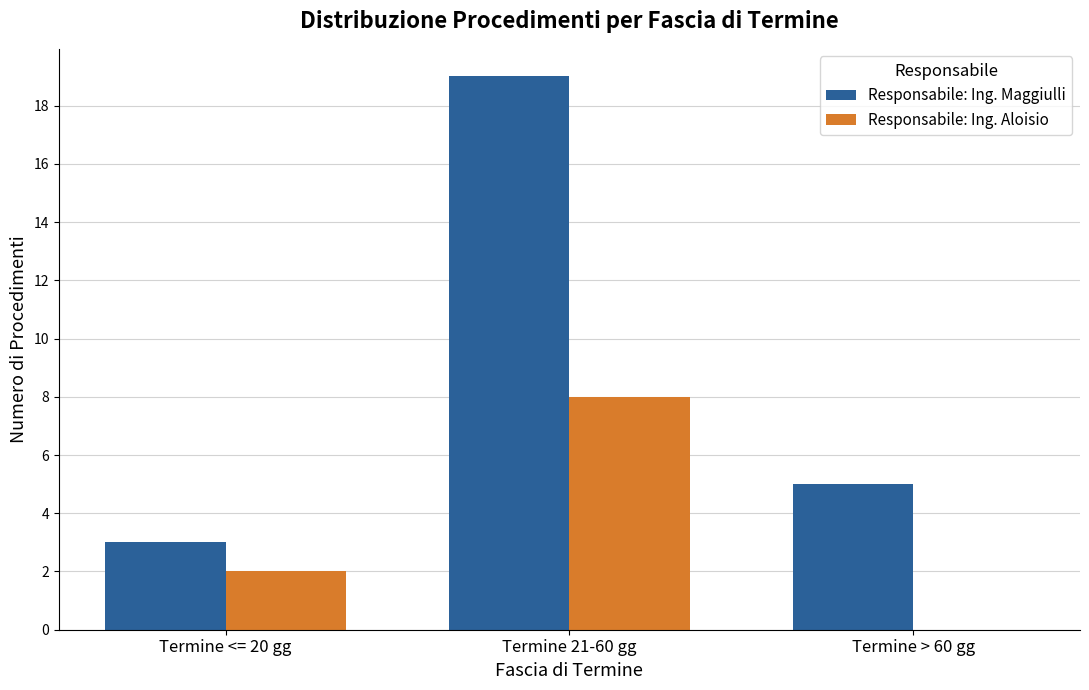

Does the chart contain stacked bars?

No